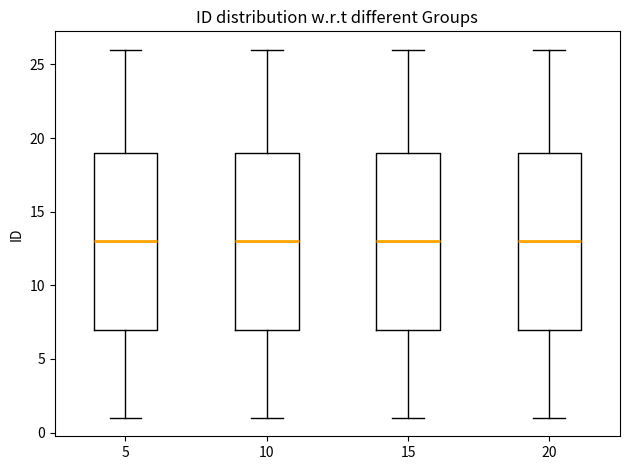

Reading left to right, read every box against the y-axis: the position of its median line, the range the box covers, and the ends of its whiskers. The values are not printed on the chart, so give them approximately, as read against the axis.

5: median 13, box 7 to 19, whiskers 1 to 26
10: median 13, box 7 to 19, whiskers 1 to 26
15: median 13, box 7 to 19, whiskers 1 to 26
20: median 13, box 7 to 19, whiskers 1 to 26